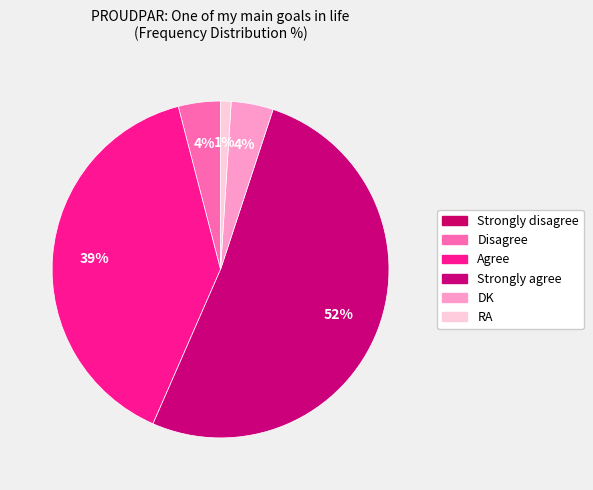

Rank the categories by value from lowest to highest.

Strongly disagree, RA, Disagree, DK, Agree, Strongly agree